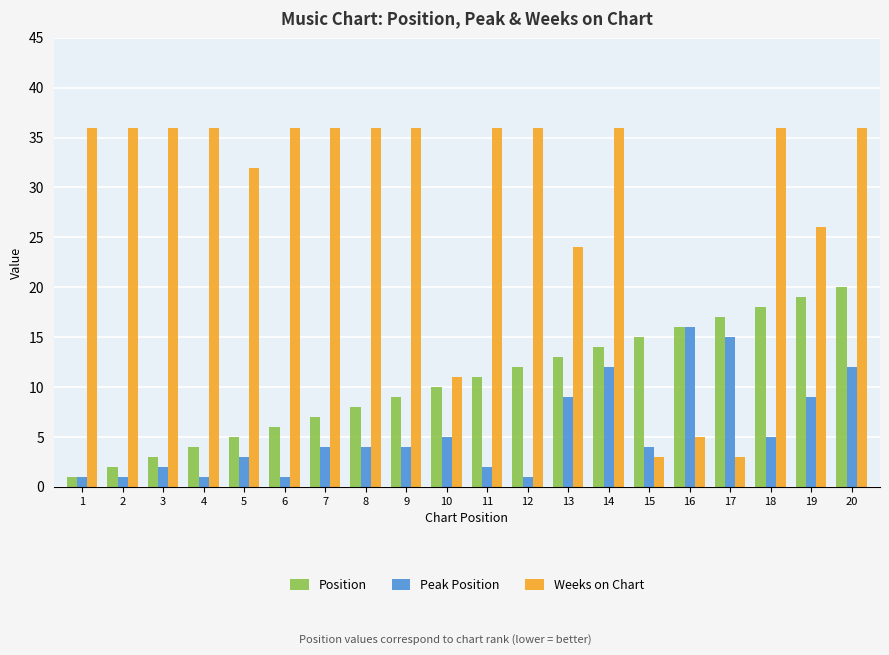

Is the value of Weeks on Chart at 16 greater than the value of Position at 7?

No